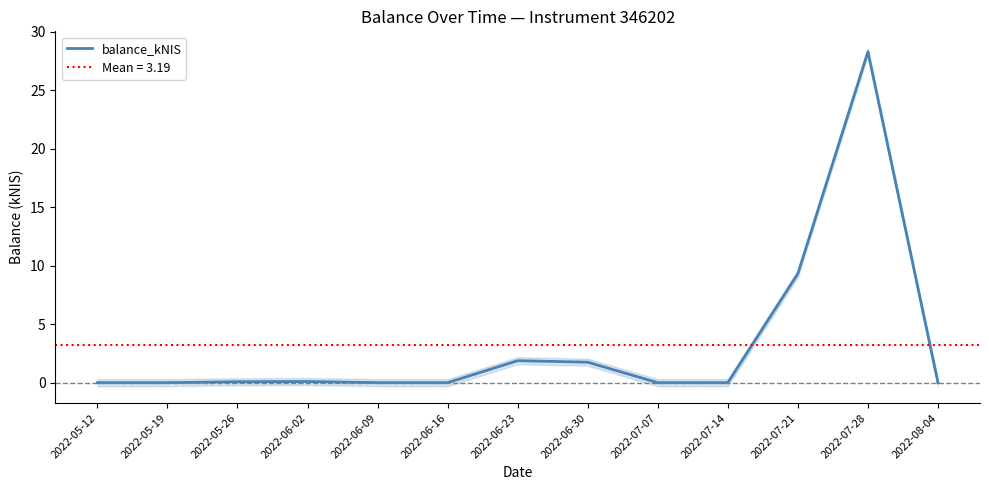

At which category does the data reach its first local peak?

2022-06-02